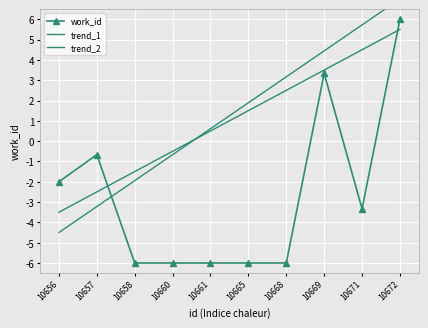

Which label corresponds to the largest value in the chart?

10672